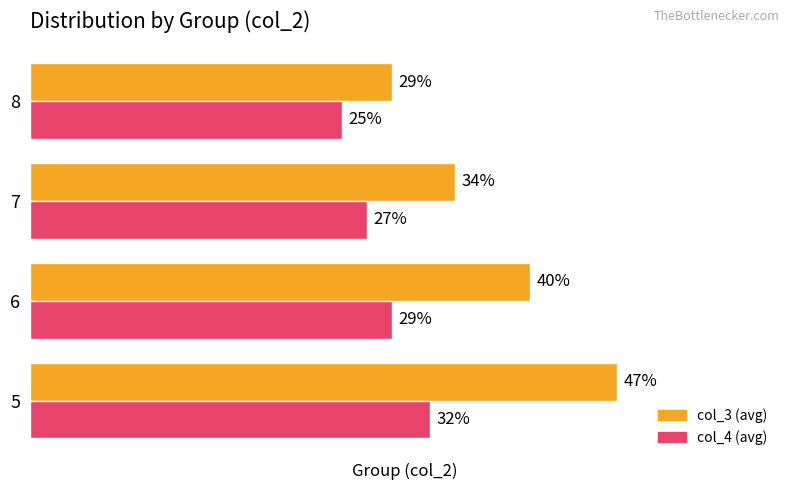

Which series has the largest total across all categories?

col_3 (avg)